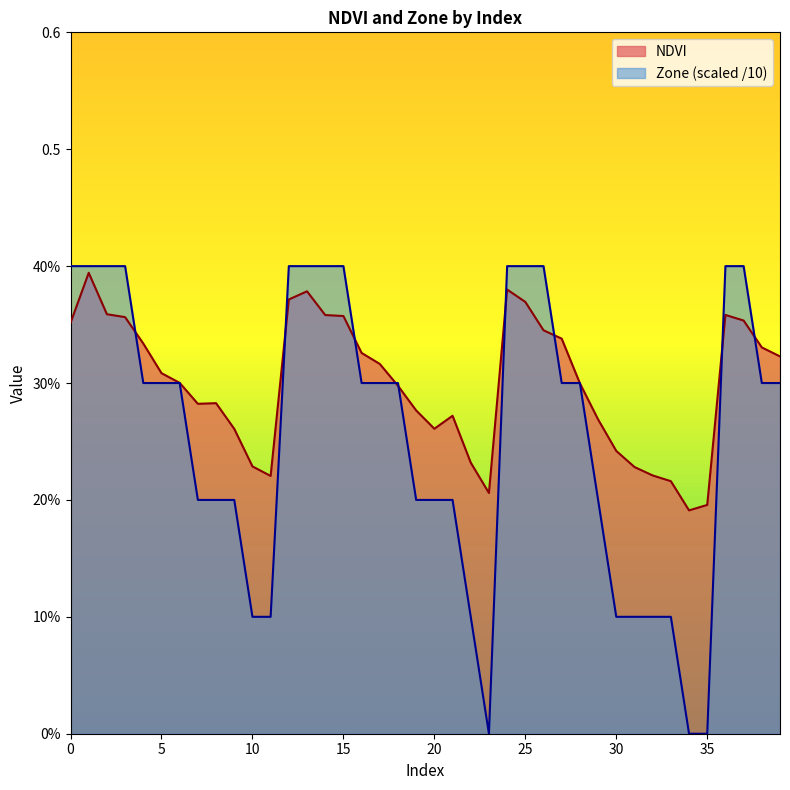

What is the maximum value for NDVI?

0.4